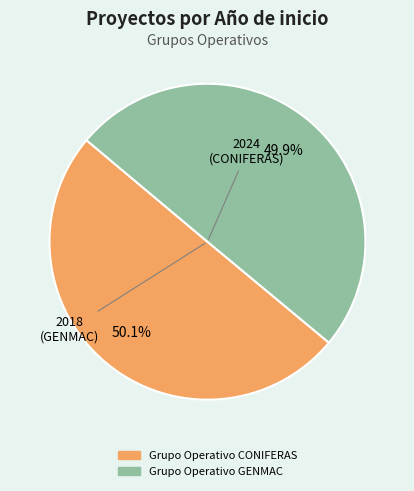

What is the ratio of the value at Grupo Operativo GENMAC to the value at Grupo Operativo CONIFERAS?

1.0